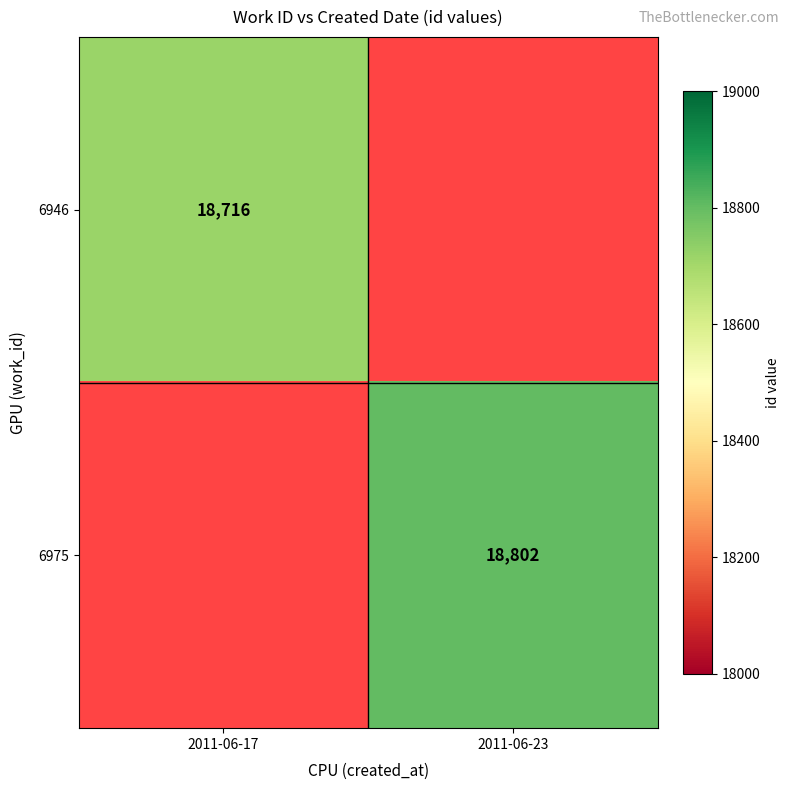

The value of 6975 at 2011-06-23 is 18802. True or false?

True